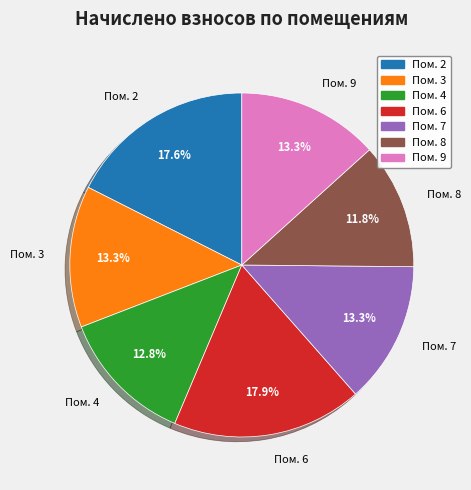

Which slice is the smallest?

Пом. 8